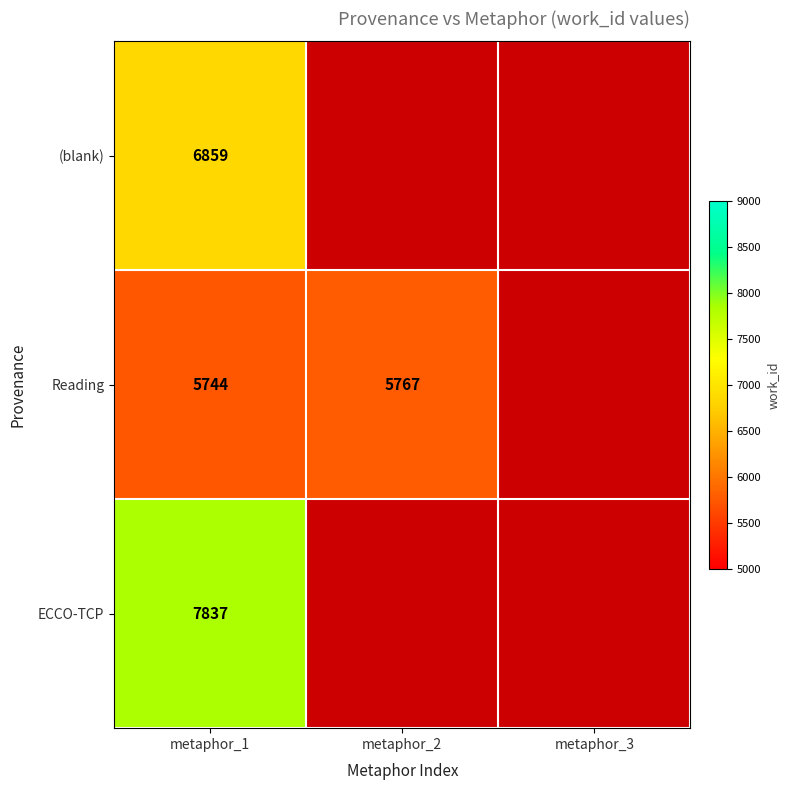

What is the total value across all series at metaphor_1?

20440